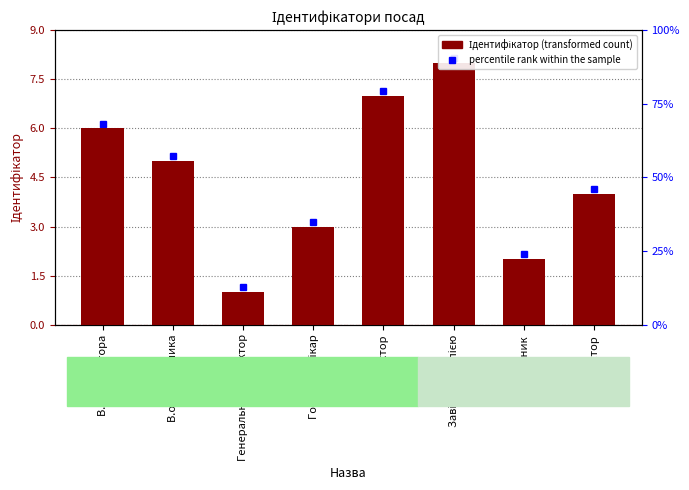

Where is the data nearest to the value 4?

Ректор